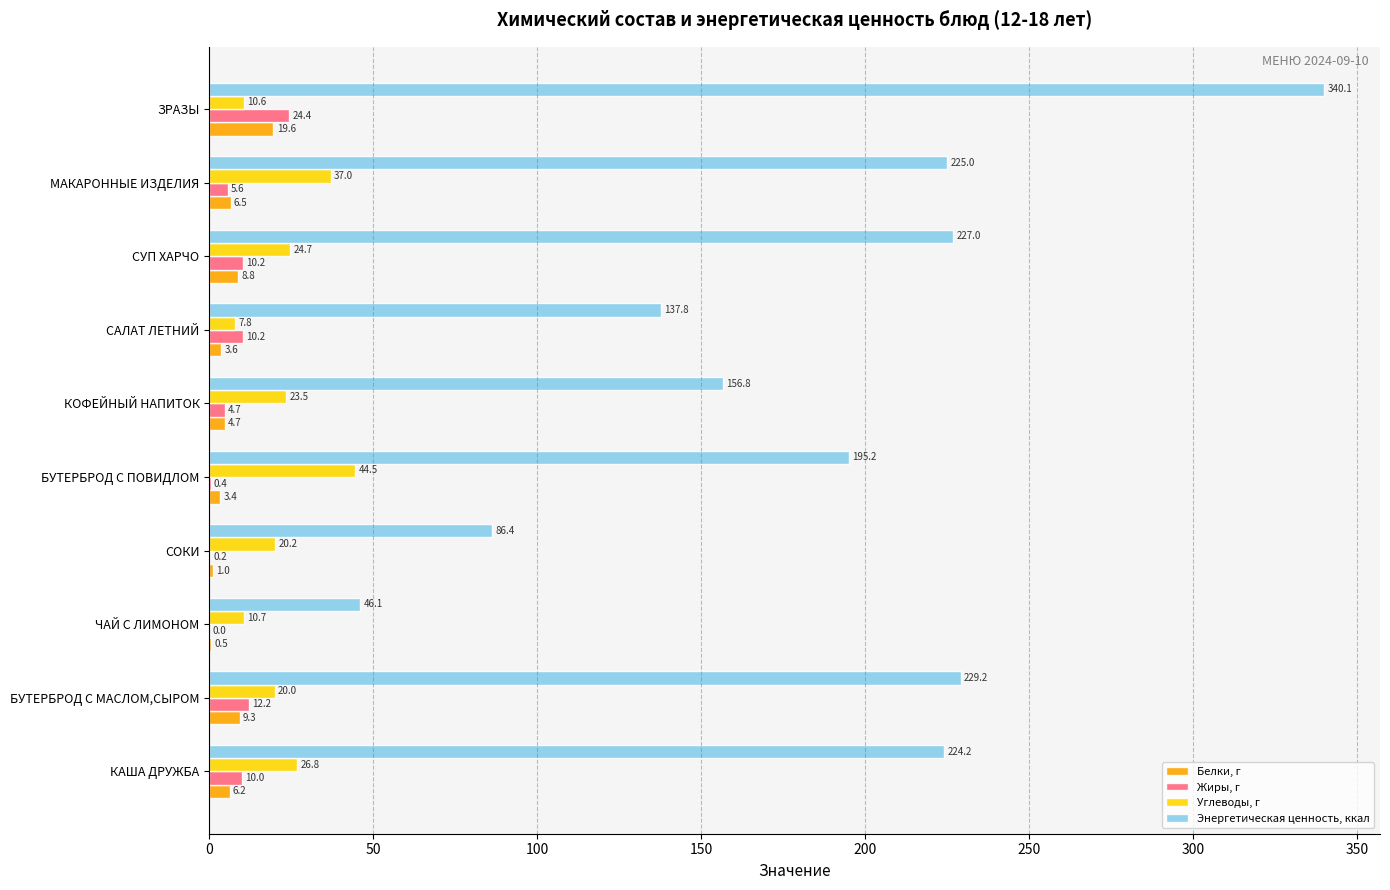

Which series changed the most between БУТЕРБРОД С МАСЛОМ,СЫРОМ and МАКАРОННЫЕ ИЗДЕЛИЯ?

Углеводы, г